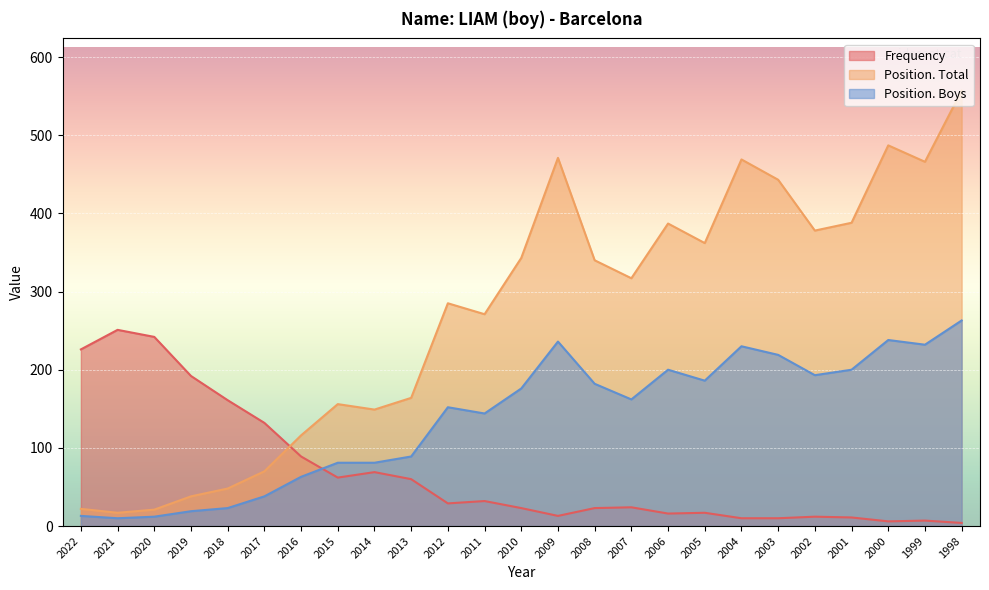

Reading right to left, transcribe all the data shown in this chart.

Frequency: 1998=4	1999=7	2000=6	2001=11	2002=12	2003=10	2004=10	2005=17	2006=16	2007=24	2008=23	2009=13	2010=23	2011=32	2012=29	2013=60	2014=69	2015=62	2016=89	2017=132	2018=161	2019=192	2020=242	2021=251	2022=226
Position. Total: 1998=557	1999=466	2000=487	2001=388	2002=378	2003=443	2004=469	2005=362	2006=387	2007=317	2008=340	2009=471	2010=343	2011=271	2012=285	2013=164	2014=149	2015=156	2016=116	2017=70	2018=48	2019=38	2020=21	2021=17	2022=22
Position. Boys: 1998=263	1999=232	2000=238	2001=200	2002=193	2003=219	2004=230	2005=186	2006=200	2007=162	2008=182	2009=236	2010=176	2011=144	2012=152	2013=89	2014=81	2015=81	2016=63	2017=38	2018=23	2019=19	2020=12	2021=10	2022=13